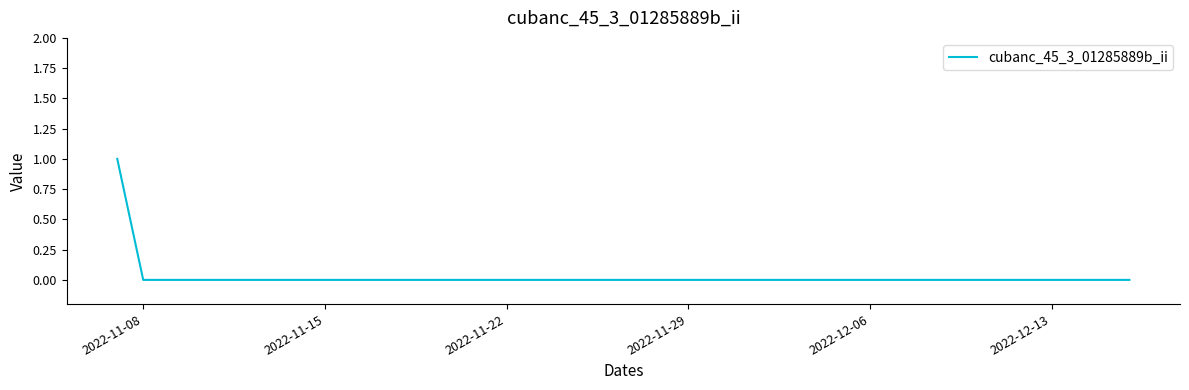

Reading left to right, extract all data points from this chart.

1	0	0	0	0	0	0	0	0	0	0	0	0	0	0	0	0	0	0	0	0	0	0	0	0	0	0	0	0	0	0	0	0	0	0	0	0	0	0	0